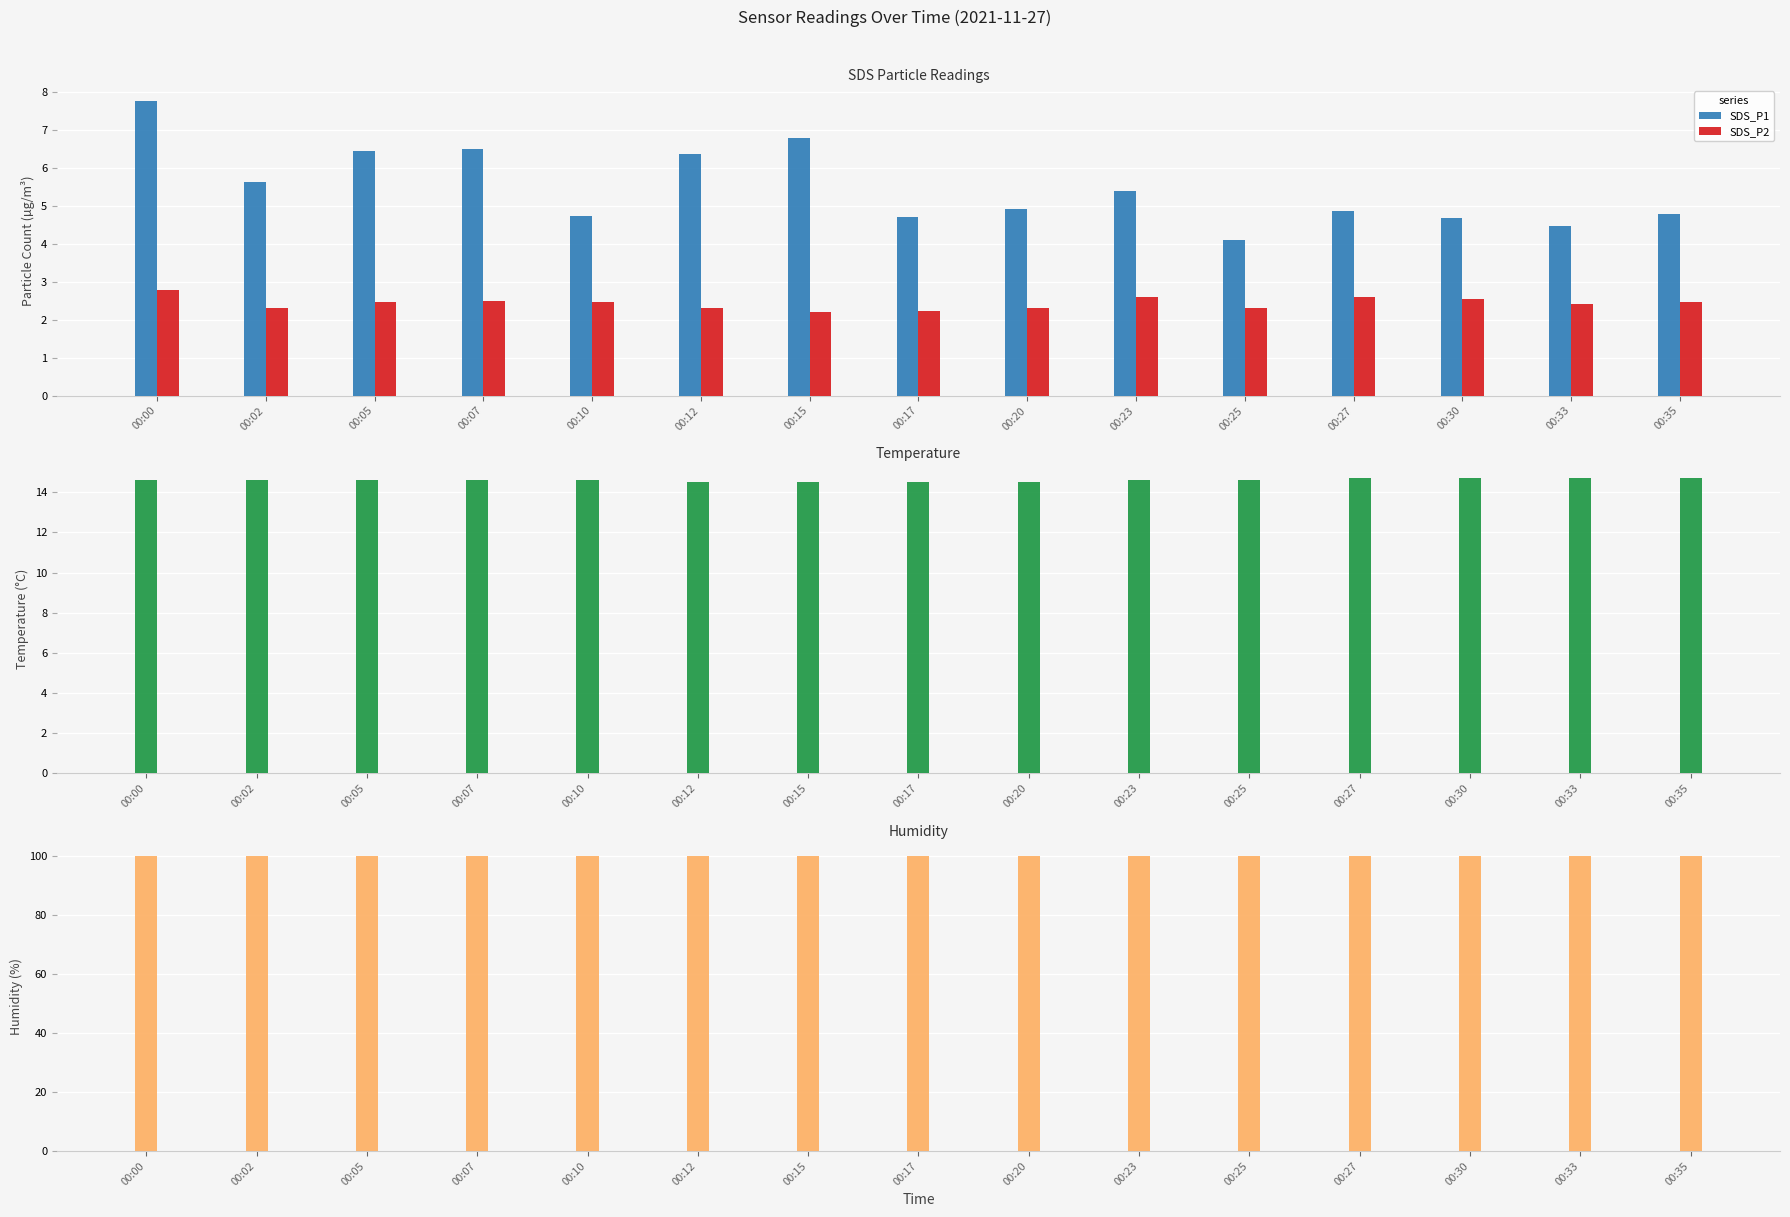

Rank the series by their maximum value, from lowest to highest.

SDS_P2, SDS_P1, Temp, Humidity